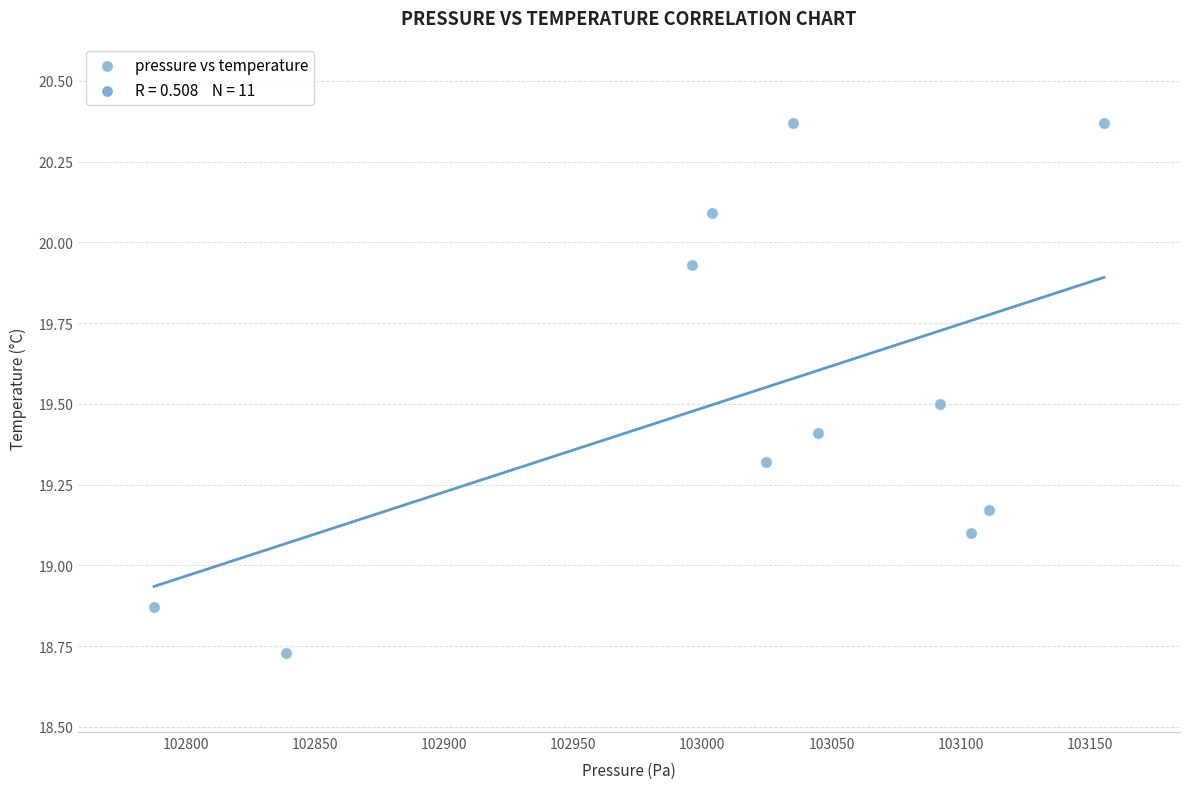

What is the range of X values (max minus min)?

367.7